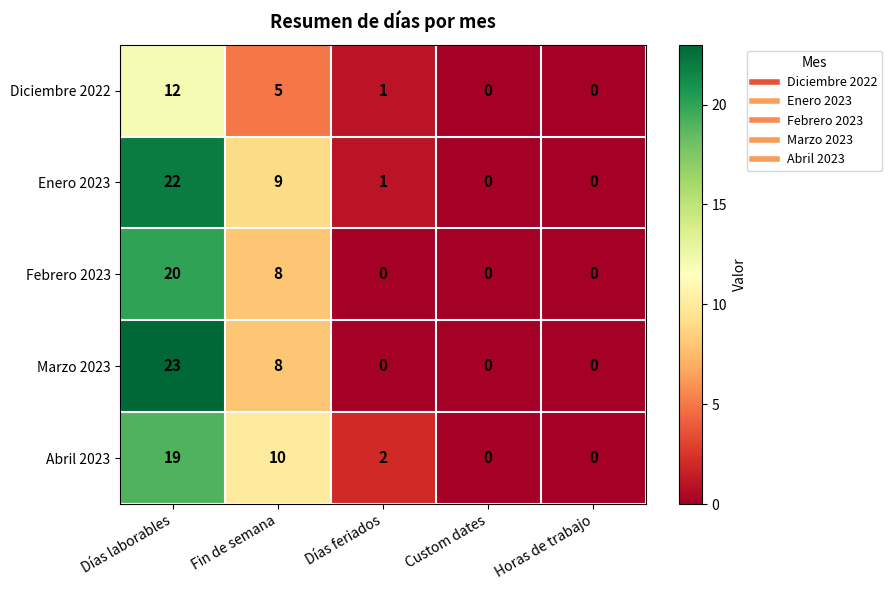

At which category is the sum across all series the highest?

Días laborables